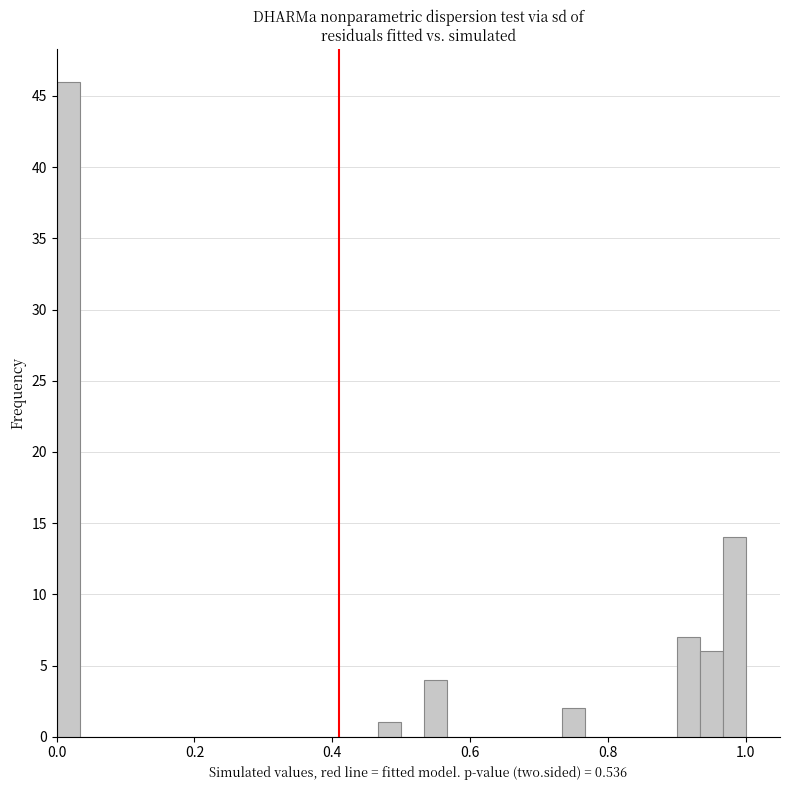

Around what value on the x-axis is the tallest bar? Give the approximate position of its centre, as read against the axis.

0.02